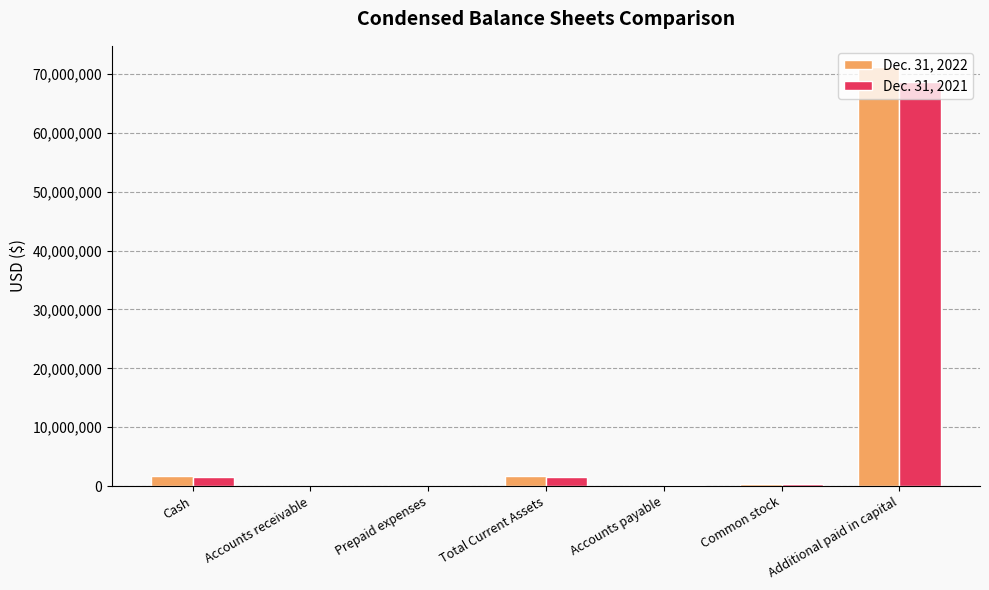

Between Cash and Additional paid in capital, which series saw the biggest shift?

Dec. 31, 2022